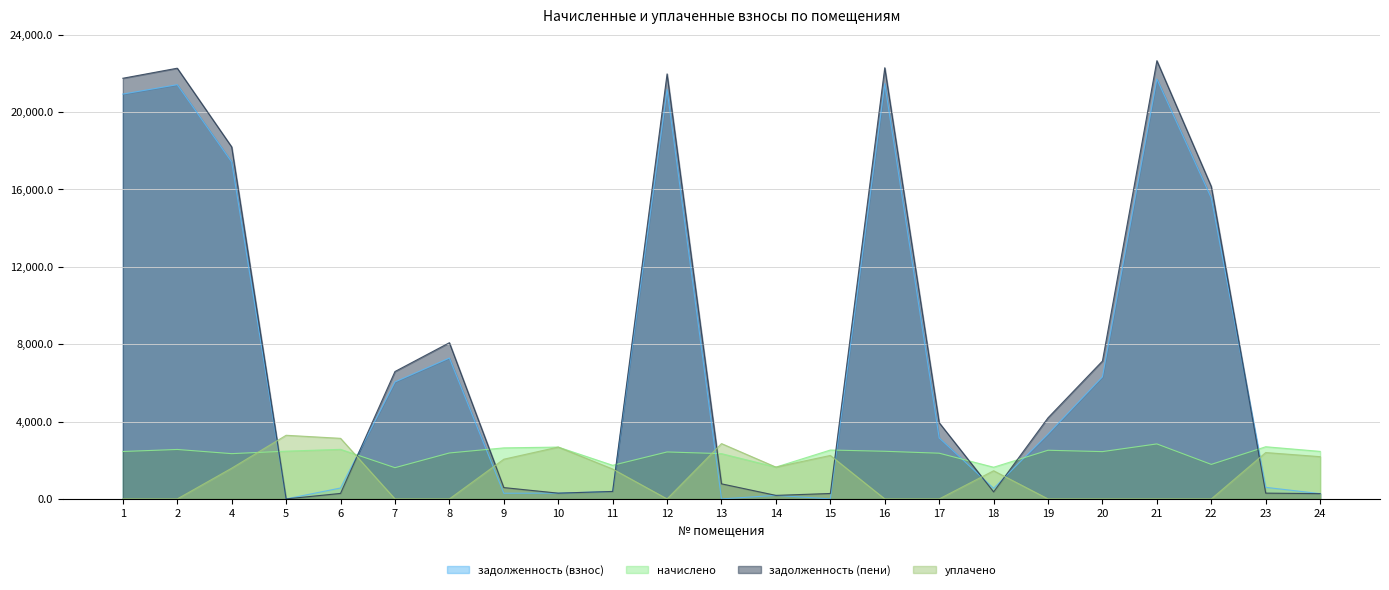

What is the total value across all series at 22?

33481.9